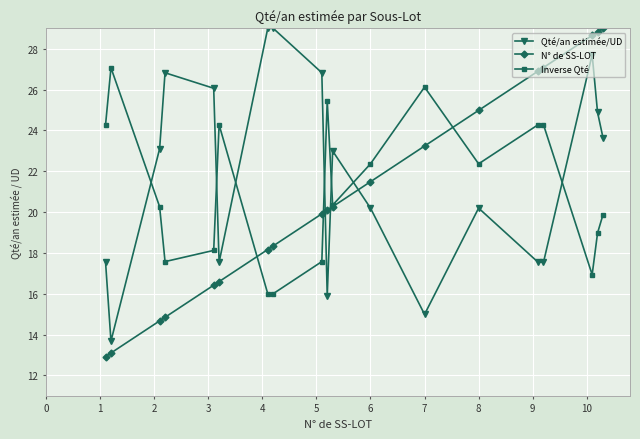

How many intersections are there between Qté/an estimée/UD and N° de SS-LOT?

3